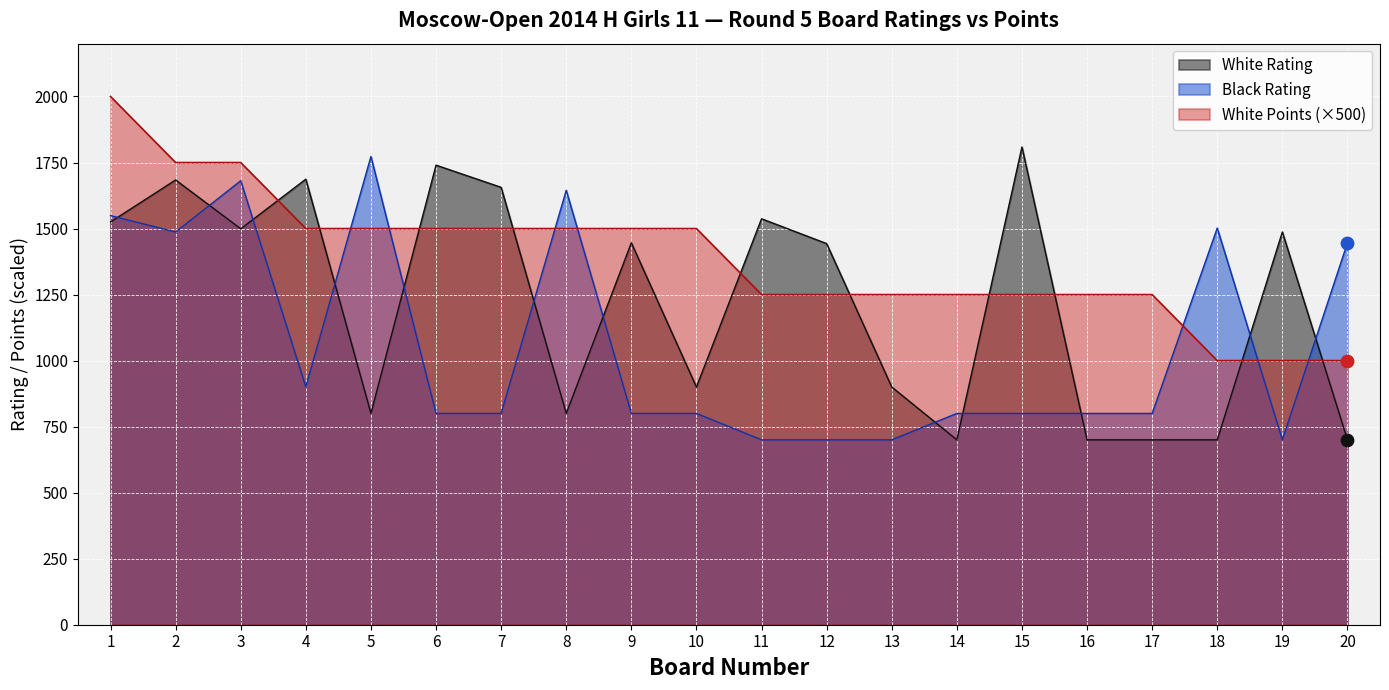

Which series reaches the maximum Y coordinate?

White Points